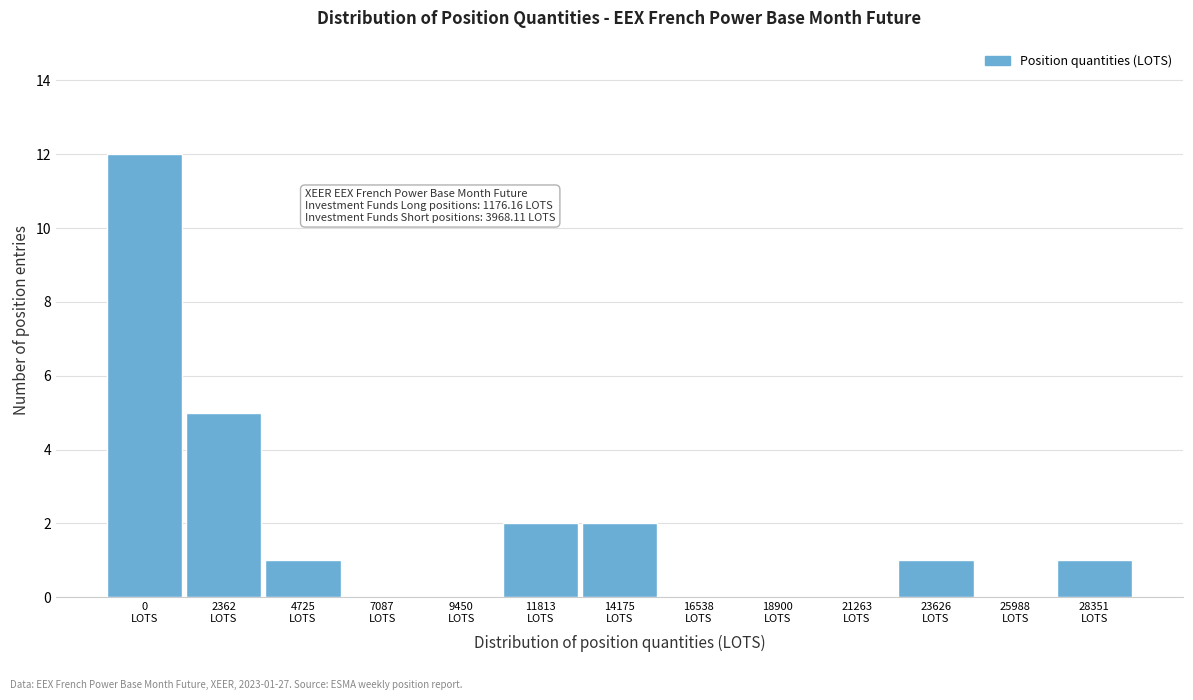

What is the greatest value displayed?

12